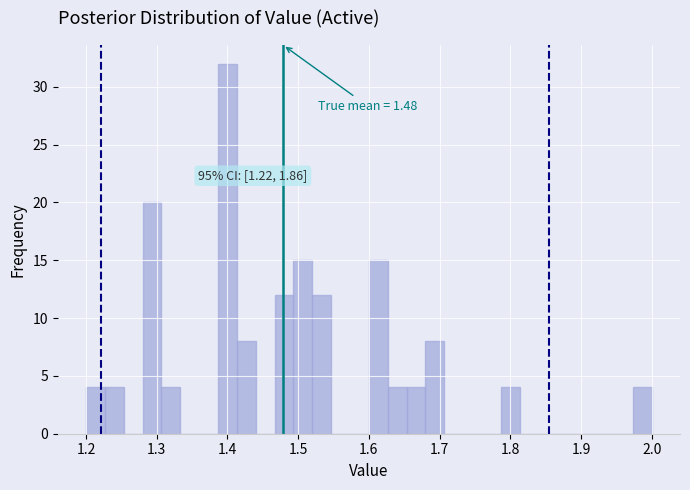

Around what value on the x-axis is the tallest bar? Give the approximate position of its centre, as read against the axis.

1.40